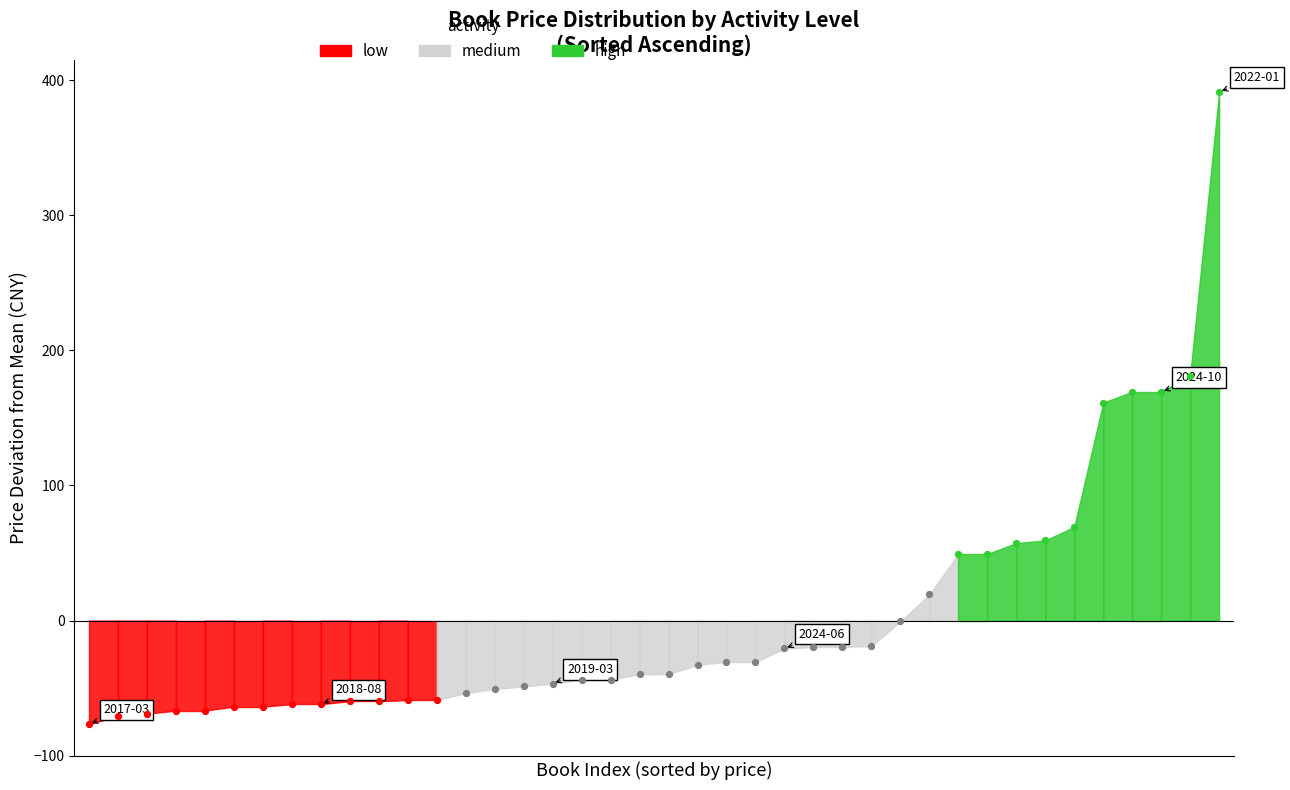

Which series contains the lowest Y value?

low